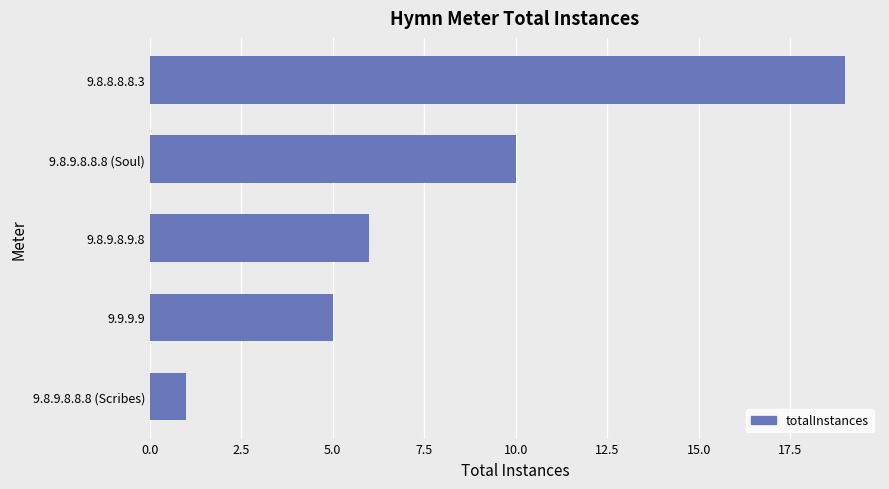

Which has a higher value, 9.8.8.8.8.3 or 9.8.9.8.9.8?

9.8.8.8.8.3